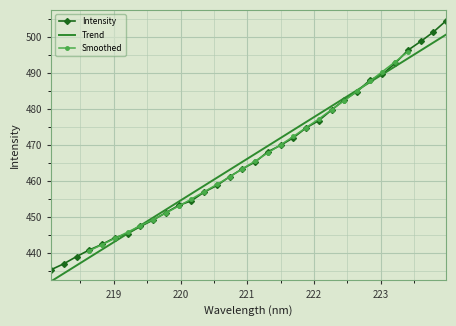

Is it true that the value at 219.3979 is 447.3?

True